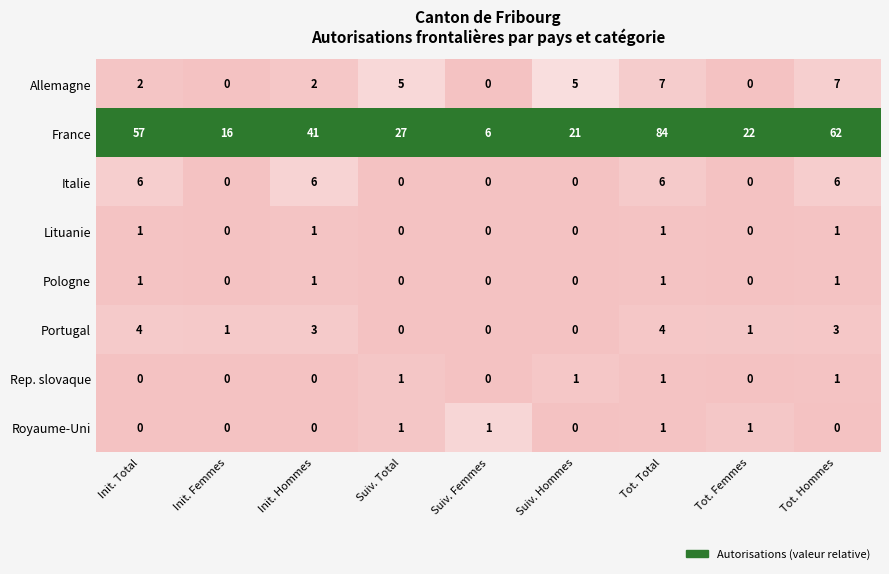

Where is France nearest to the value 45?

Init. Hommes